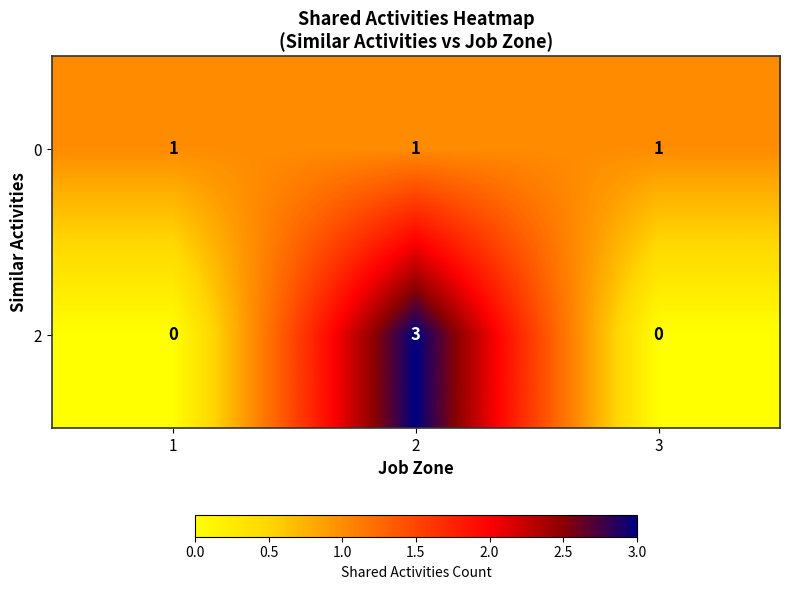

What is the sum of all 2 values?

3